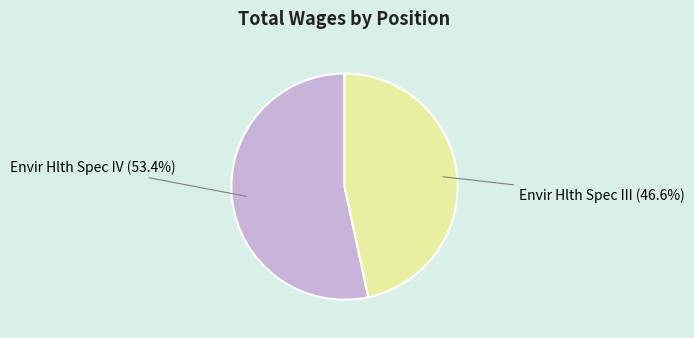

What is the ratio of the value at Envir Hlth Spec IV to the value at Envir Hlth Spec III?

1.1